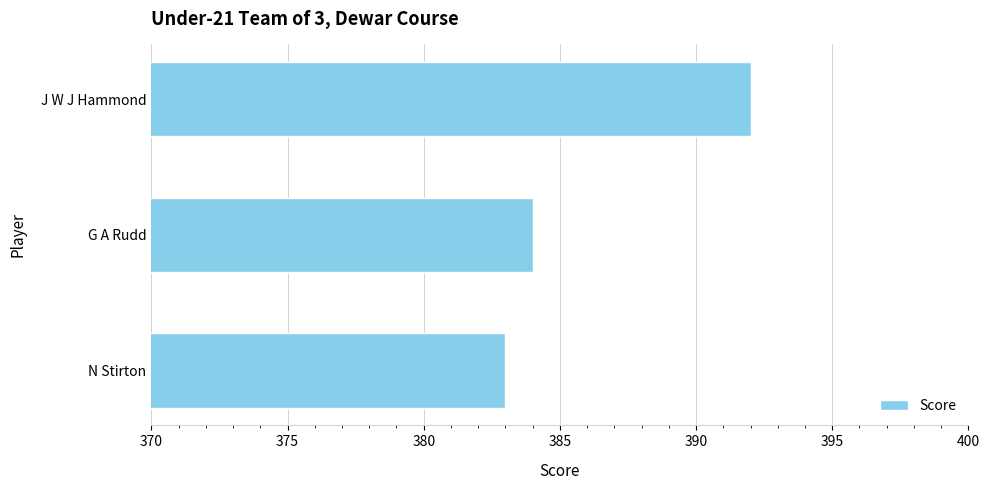

How many series are shown in this chart?

1